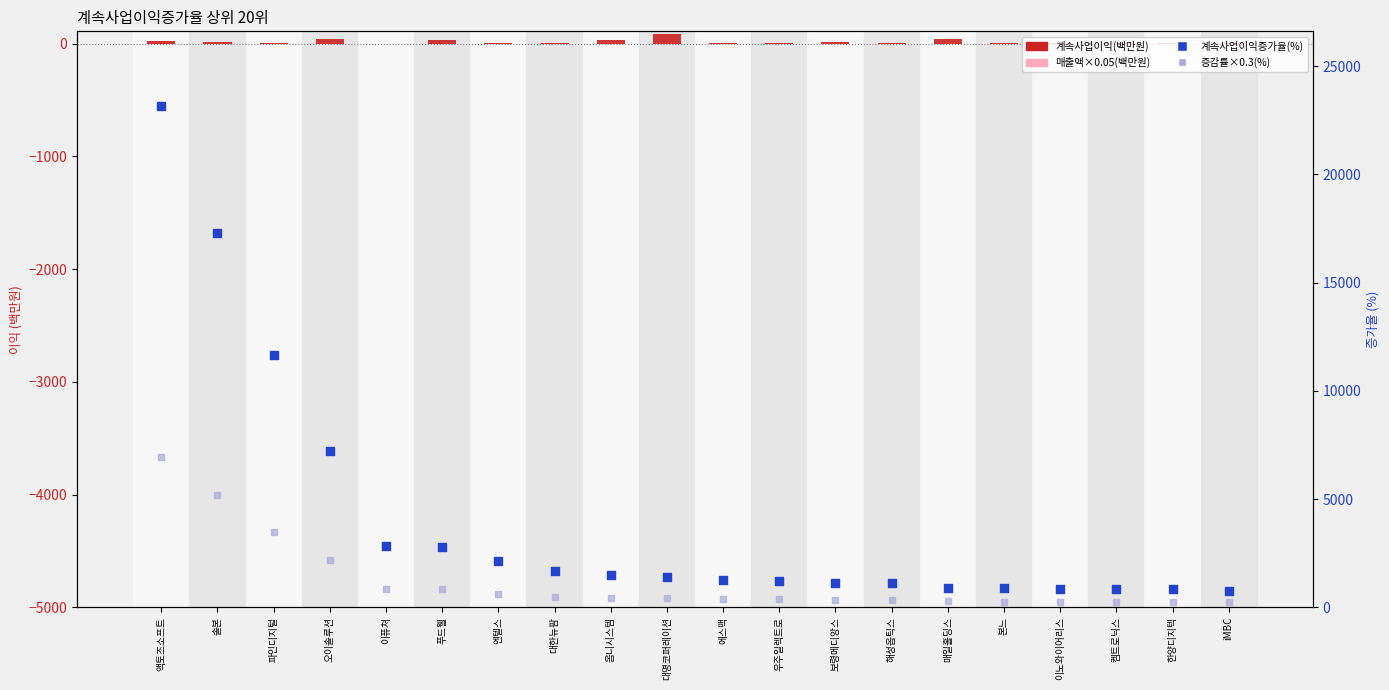

Which series contains the lowest Y value?

매출액×0.05(백만원)